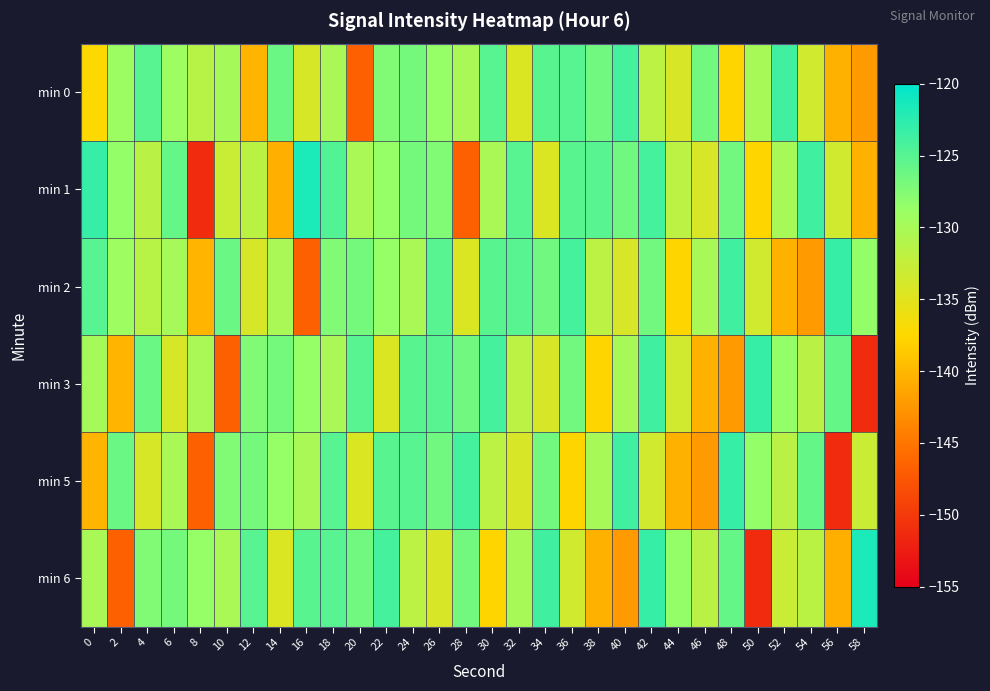

Reading left to right, list all the values displayed in this chart.

min 0: 0=-137.4	2=-129.0	4=-125.1	6=-129.2	8=-131.4	10=-129.8	12=-140.2	14=-126.1	16=-134.0	18=-130.2	20=-146.7	22=-127.4	24=-126.7	26=-128.6	28=-130.1	30=-125.0	32=-134.5	34=-125.1	36=-125.1	38=-126.4	40=-124.0	42=-131.7	44=-134.1	46=-126.6	48=-137.8	50=-130.0	52=-123.7	54=-133.4	56=-140.5	58=-142.2
min 1: 0=-123.2	2=-128.5	4=-131.6	6=-125.8	8=-151.2	10=-132.9	12=-131.6	14=-140.6	16=-121.6	18=-124.7	20=-130.2	22=-128.6	24=-126.7	26=-127.4	28=-146.7	30=-130.1	32=-125.0	34=-134.5	36=-125.1	38=-125.1	40=-126.4	42=-124.0	44=-131.7	46=-134.1	48=-126.6	50=-137.8	52=-130.0	54=-123.7	56=-133.4	58=-140.5
min 2: 0=-125.1	2=-129.2	4=-131.4	6=-129.8	8=-140.2	10=-126.1	12=-134.0	14=-130.2	16=-146.7	18=-127.4	20=-126.7	22=-128.6	24=-130.1	26=-125.0	28=-134.5	30=-125.1	32=-125.1	34=-126.4	36=-124.0	38=-131.7	40=-134.1	42=-126.6	44=-137.8	46=-130.0	48=-123.7	50=-133.4	52=-140.5	54=-142.2	56=-123.2	58=-128.5
min 3: 0=-129.8	2=-140.2	4=-126.1	6=-134.0	8=-130.2	10=-146.7	12=-127.4	14=-126.7	16=-128.6	18=-130.1	20=-125.0	22=-134.5	24=-125.1	26=-125.1	28=-126.4	30=-124.0	32=-131.7	34=-134.1	36=-126.6	38=-137.8	40=-130.0	42=-123.7	44=-133.4	46=-140.5	48=-142.2	50=-123.2	52=-128.5	54=-131.6	56=-125.8	58=-151.2
min 5: 0=-140.2	2=-126.1	4=-134.0	6=-130.2	8=-146.7	10=-127.4	12=-126.7	14=-128.6	16=-130.1	18=-125.0	20=-134.5	22=-125.1	24=-125.1	26=-126.4	28=-124.0	30=-131.7	32=-134.1	34=-126.6	36=-137.8	38=-130.0	40=-123.7	42=-133.4	44=-140.5	46=-142.2	48=-123.2	50=-128.5	52=-131.6	54=-125.8	56=-151.2	58=-132.9
min 6: 0=-130.2	2=-146.7	4=-127.4	6=-126.7	8=-128.6	10=-130.1	12=-125.0	14=-134.5	16=-125.1	18=-125.1	20=-126.4	22=-124.0	24=-131.7	26=-134.1	28=-126.6	30=-137.8	32=-130.0	34=-123.7	36=-133.4	38=-140.5	40=-142.2	42=-123.2	44=-128.5	46=-131.6	48=-125.8	50=-151.2	52=-132.9	54=-131.6	56=-140.6	58=-121.6